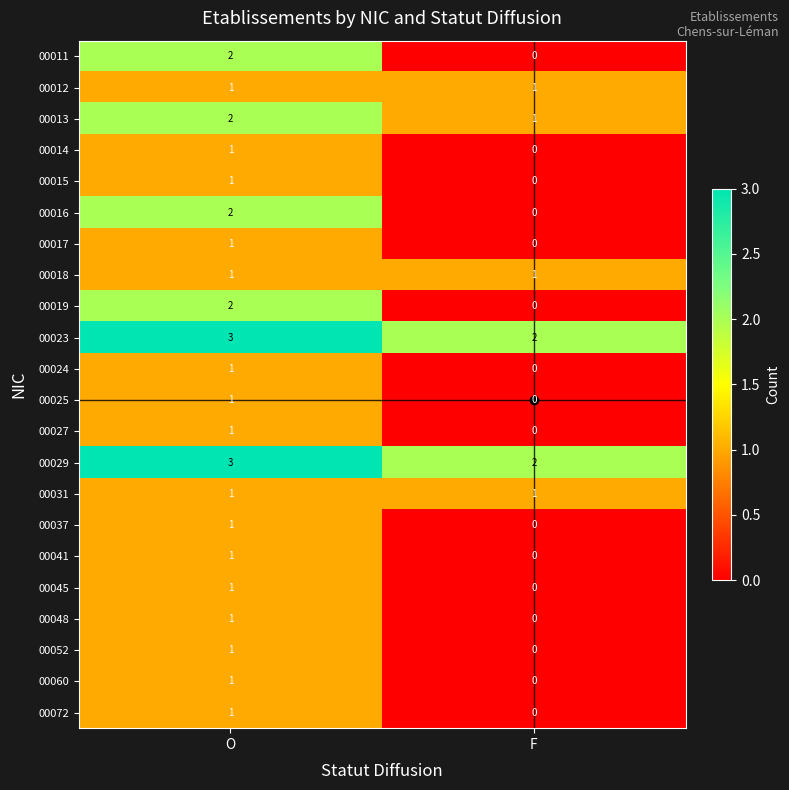

The 00023 series shows 3 at O. True or false?

True